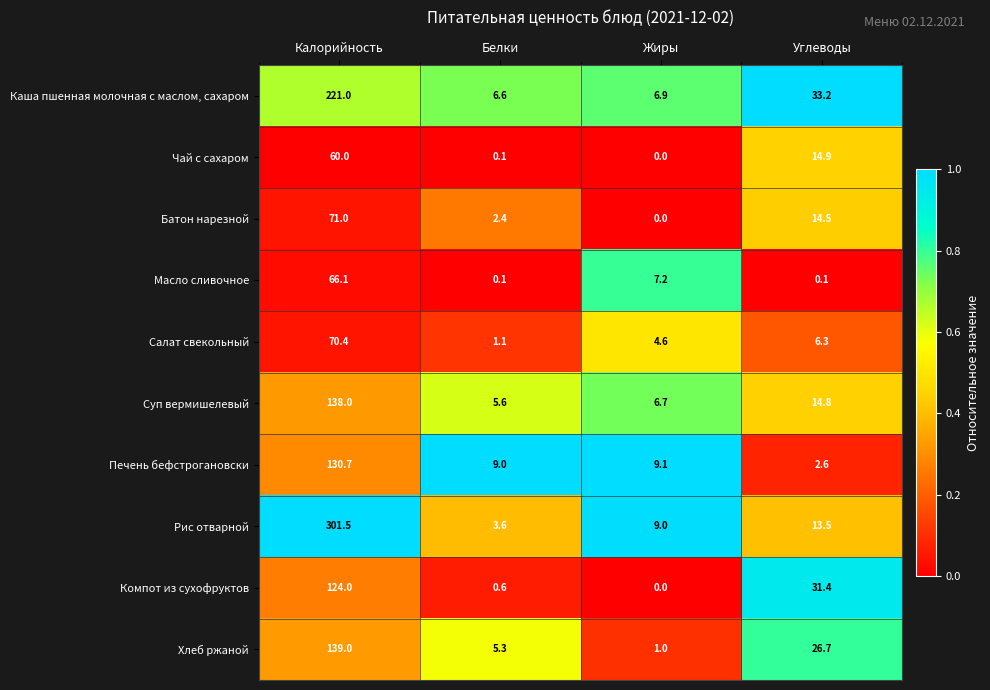

What is the difference between the highest and lowest values at Белки?

8.9